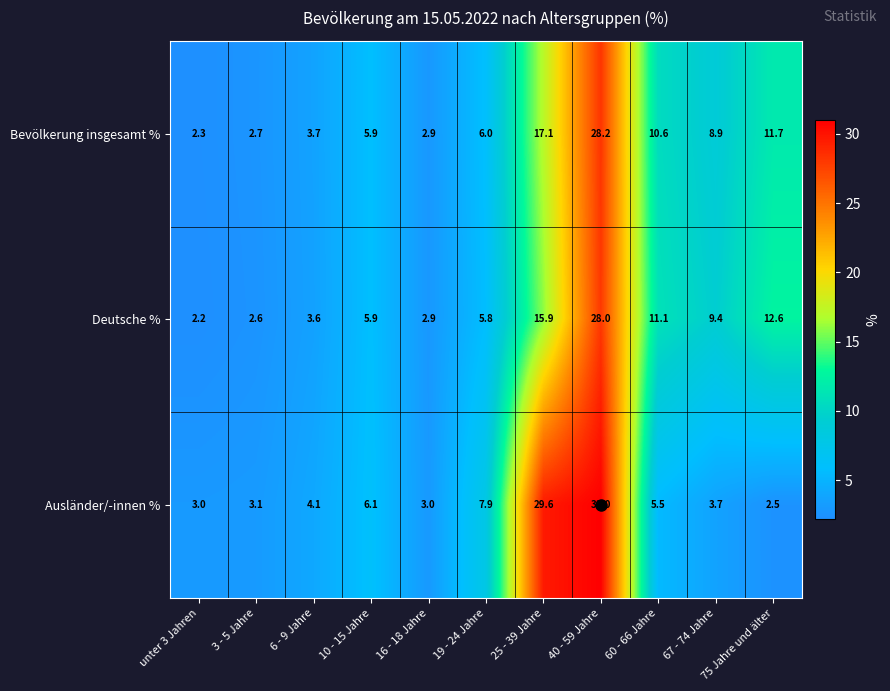

Count the number of categories in the chart.

11